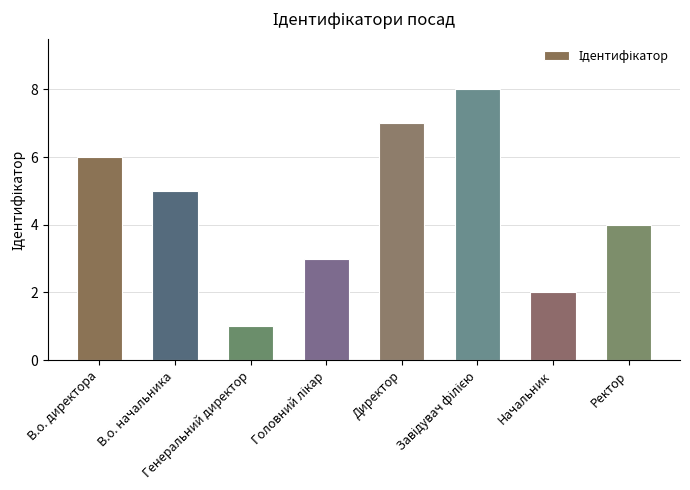

Reading left to right, what are all the values shown in this chart?

6	5	1	3	7	8	2	4